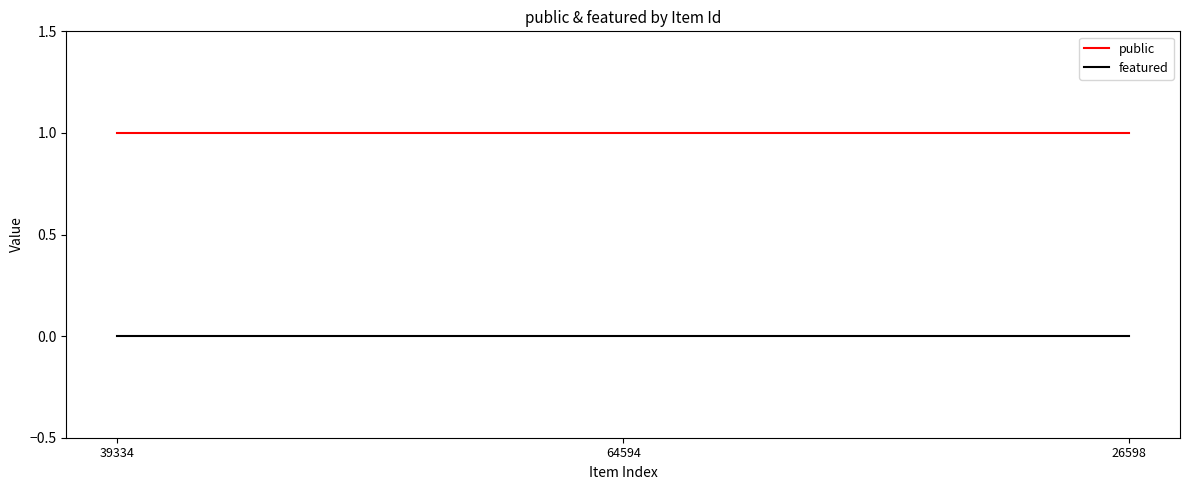

What is the total value across all series at 64594?

1